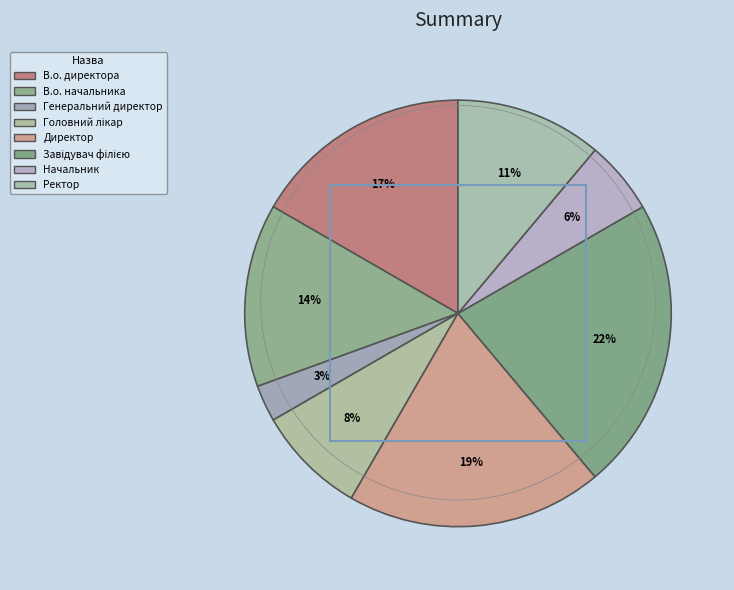

Is the sum of Завідувач філією and Начальник greater than half?

No